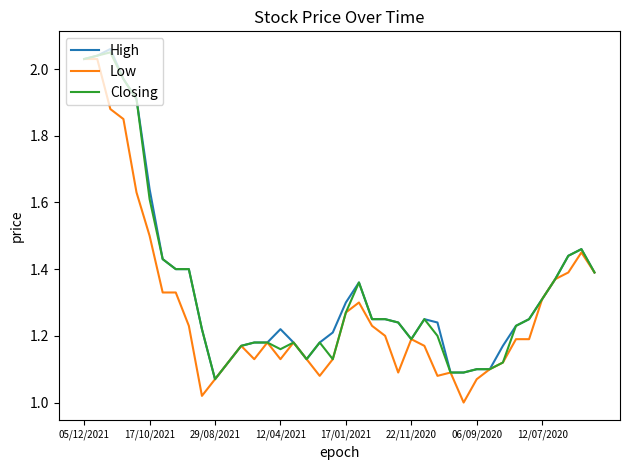

Which series has the largest range (max minus min)?

Low